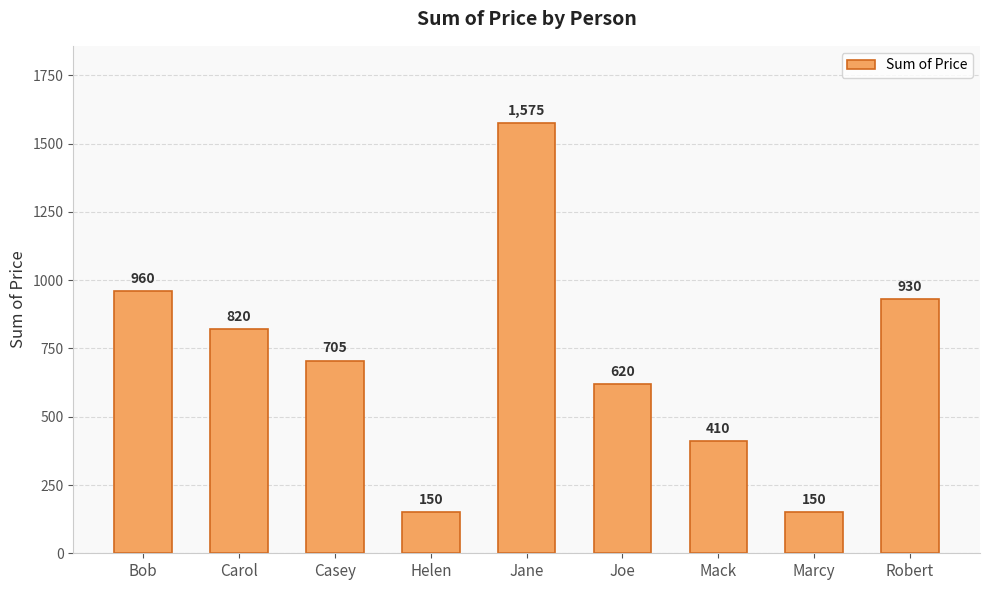

What is the change in value from Casey to Jane?

+870